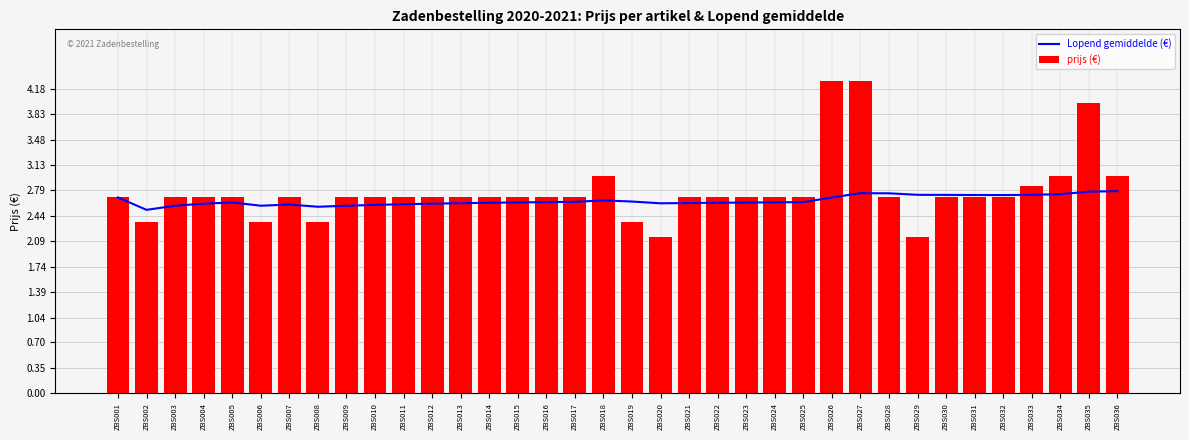

Where is prijs (€) nearest to the value 3?

ZBS018